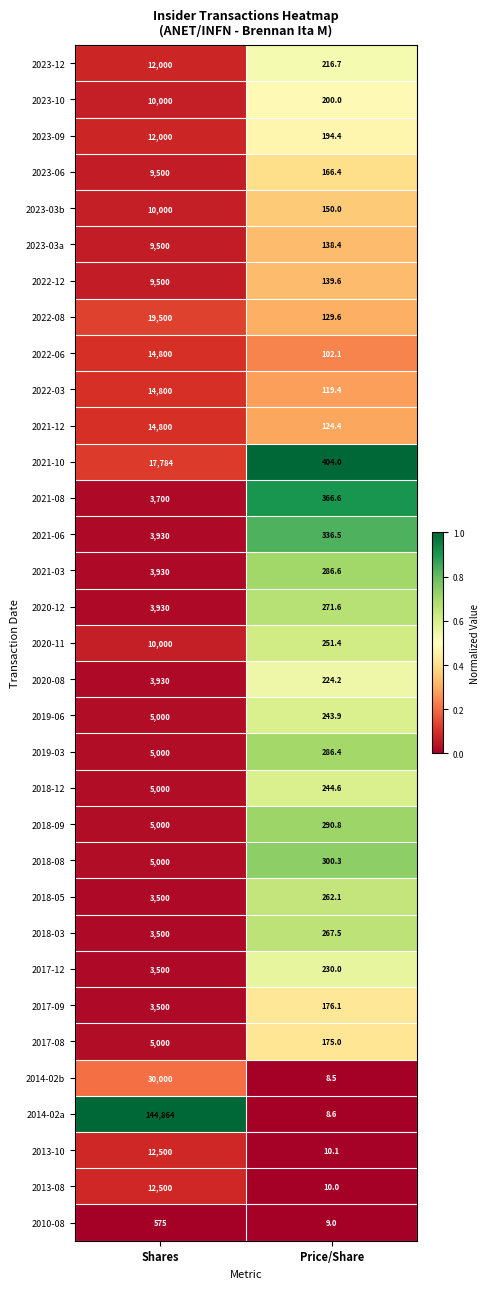

What is the maximum value shown in the chart?

144864.0